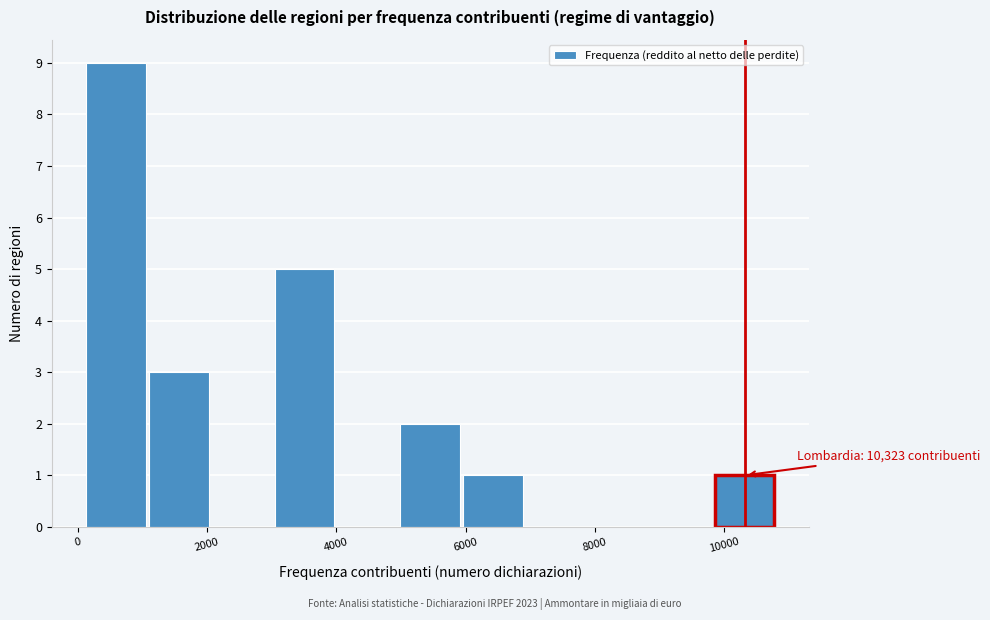

Which range on the x-axis has the tallest bar?

200 to 1200